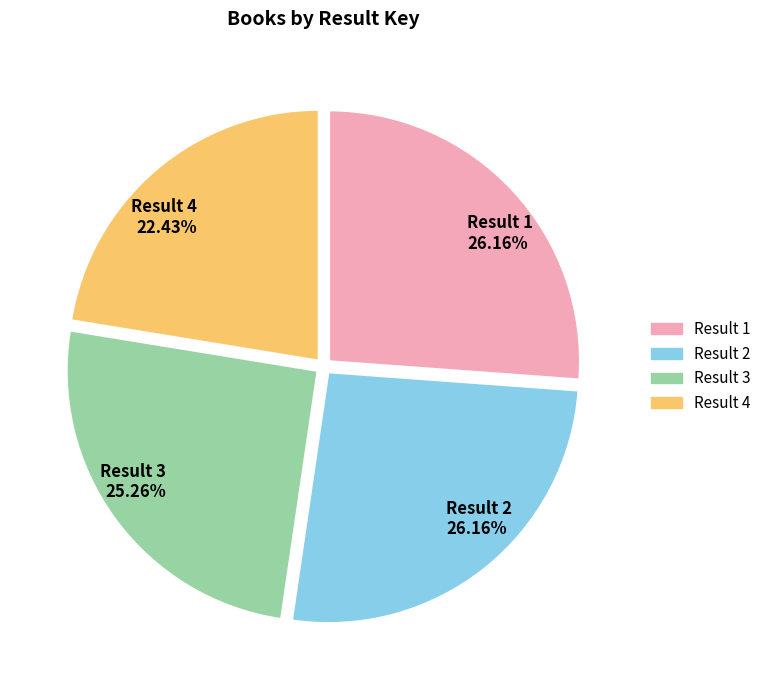

What percentage is the Result 3 slice, to the nearest percent?

25%